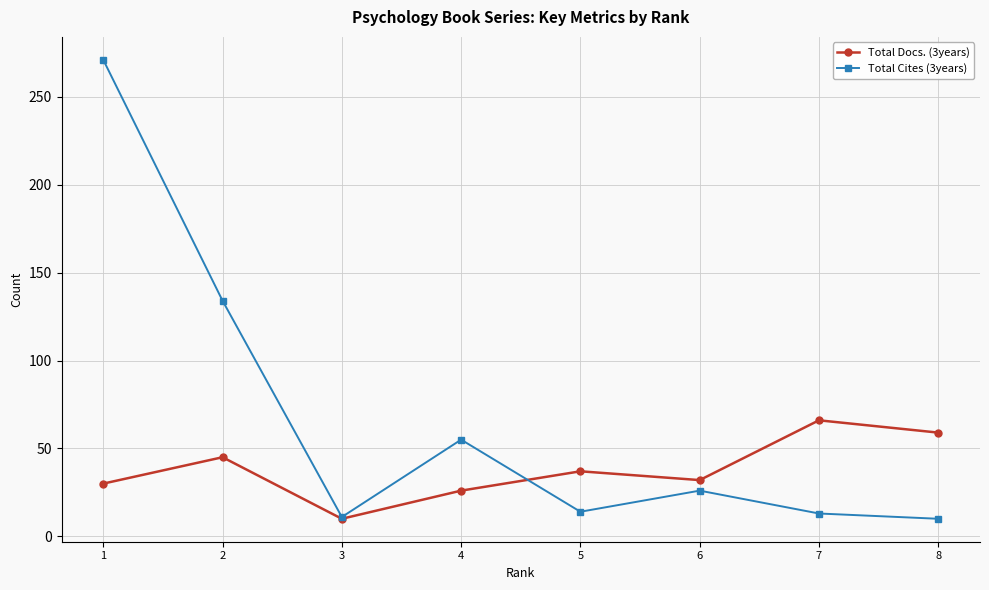

At which label is Total Cites (3years) closest to 140?

2